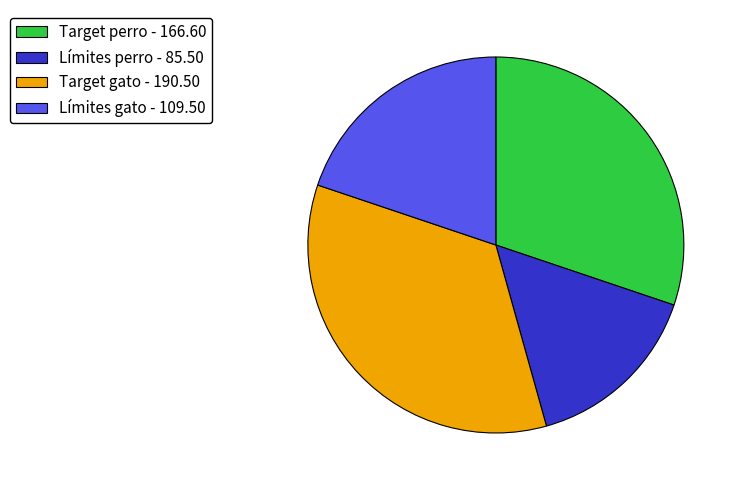

How many segments does this pie chart have?

4